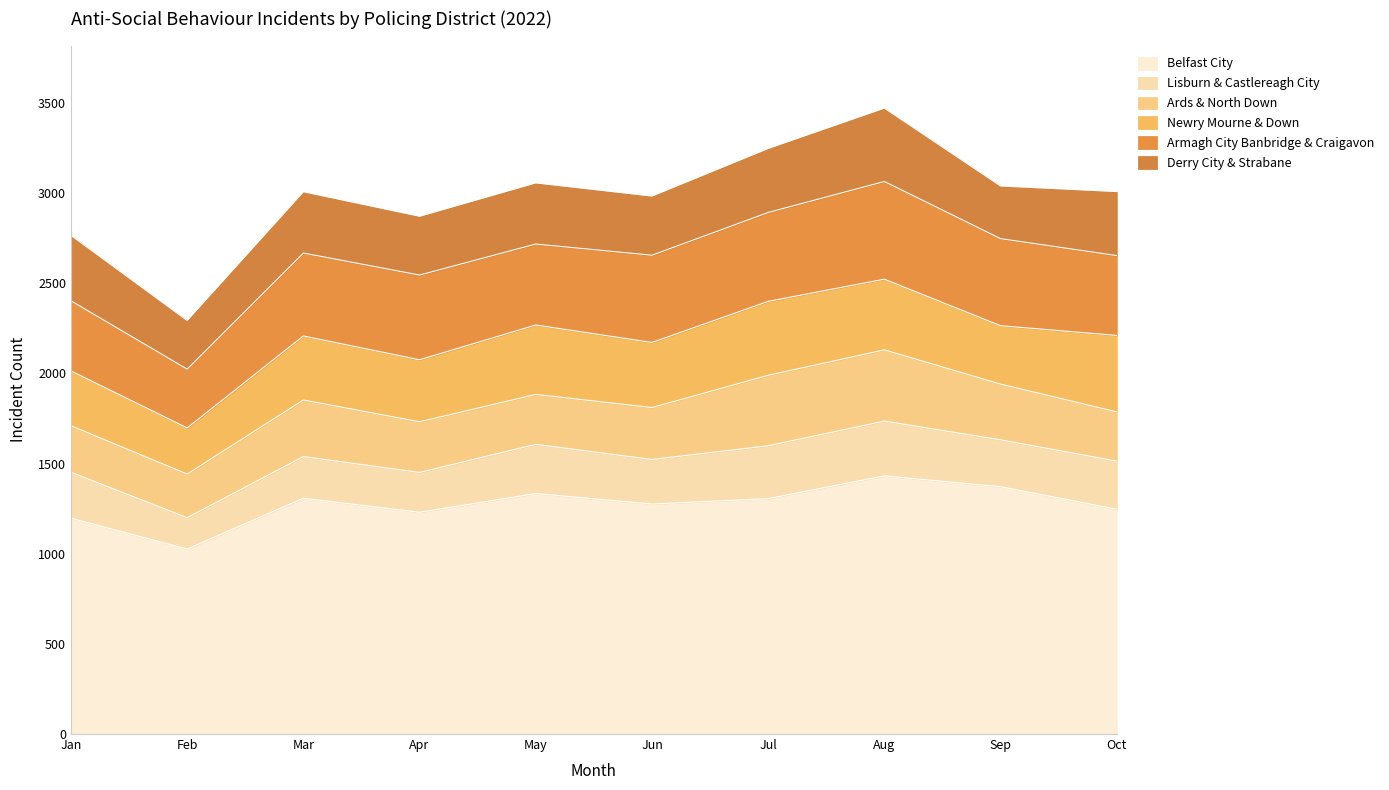

What are all the series names shown in the legend?

Belfast City, Lisburn & Castlereagh City, Ards & North Down, Newry Mourne & Down, Armagh City Banbridge & Craigavon, Derry City & Strabane